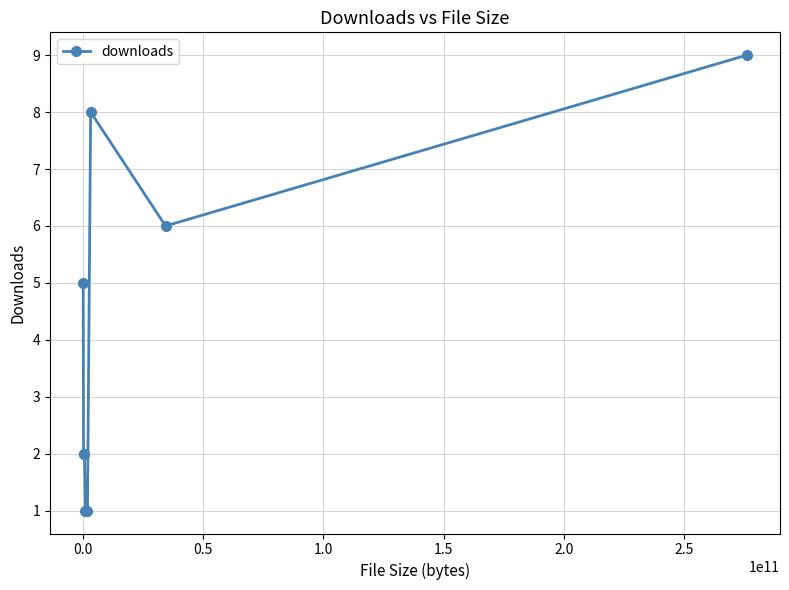

What is the greatest value displayed?

9